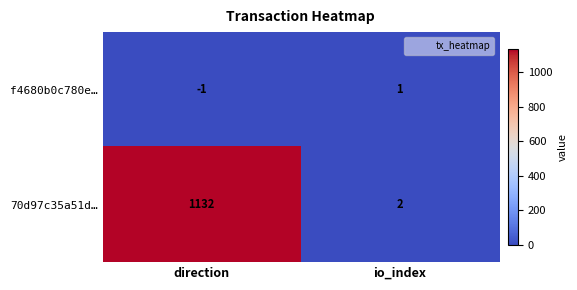

Between direction and io_index, which series saw the biggest shift?

70d97c35a51d…